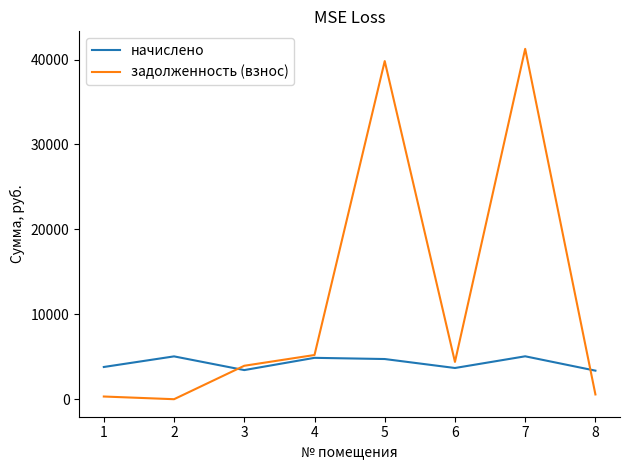

What is the sum of all начислено values?

33965.0